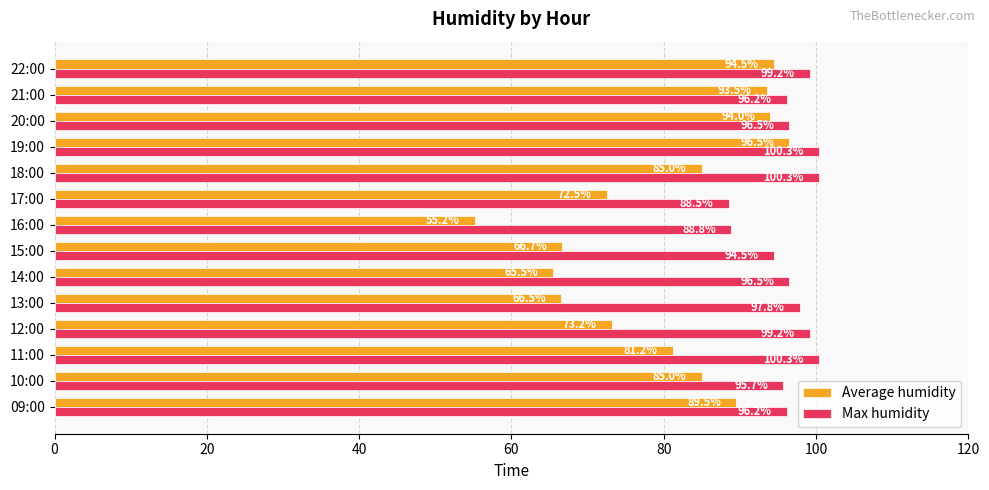

At 16:00, list the series in order from largest to smallest.

Max humidity, Average humidity